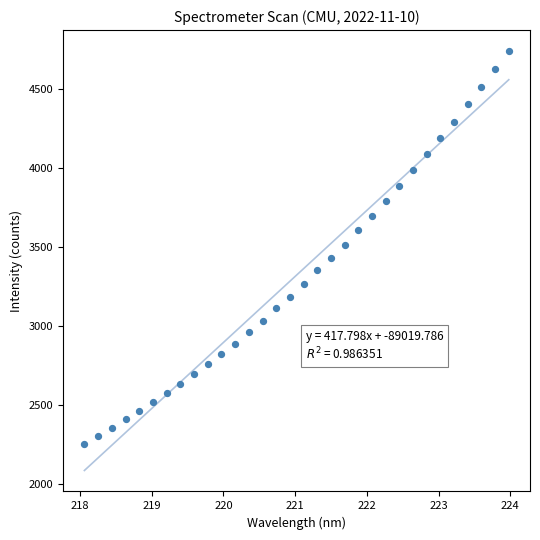

What is the range of Y values (max minus min)?

2487.3